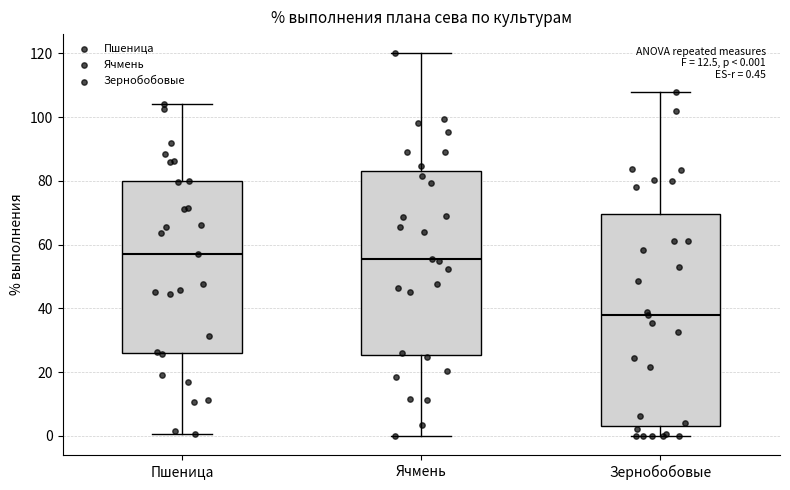

Comparing the boxes themselves (not the whiskers), which one is the tallest?

Зернобобовые